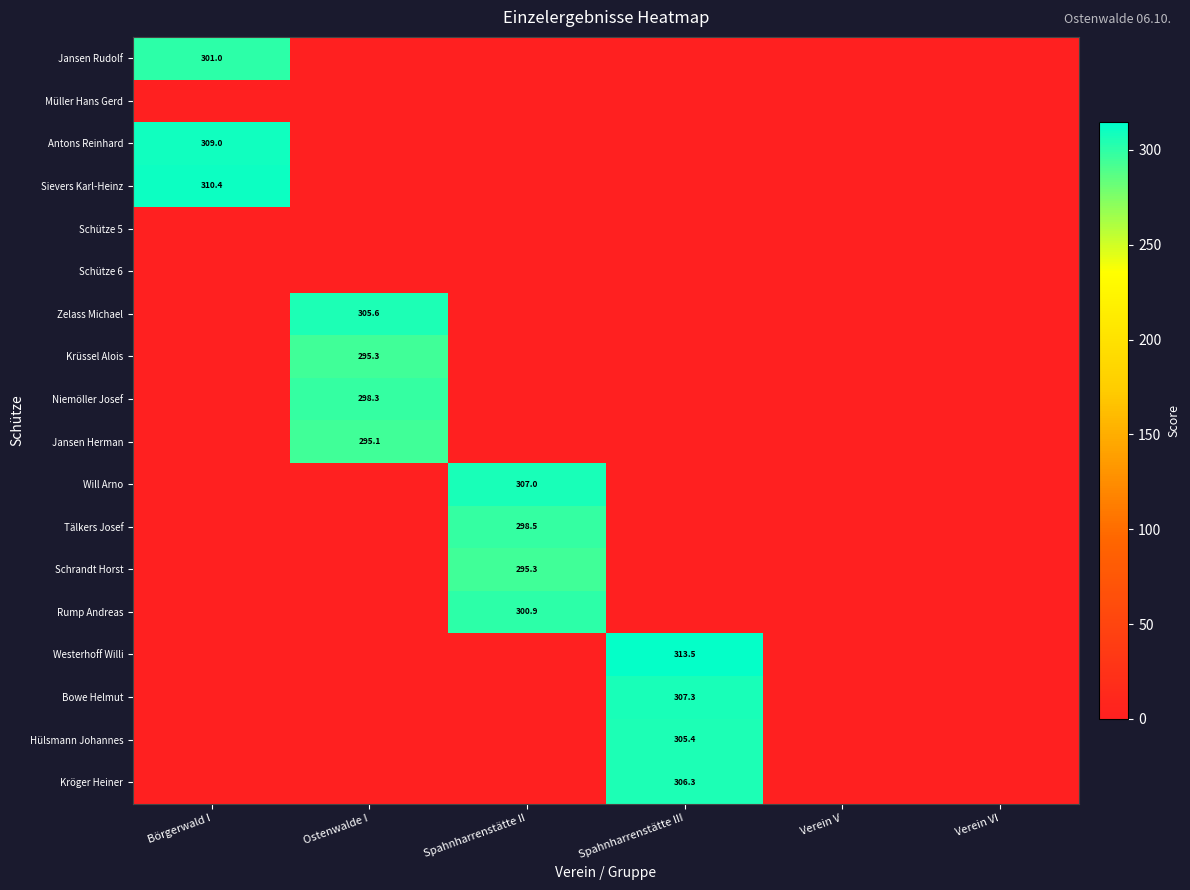

The Will Arno series shows 307.0 at Spahnharrenstätte II. True or false?

True